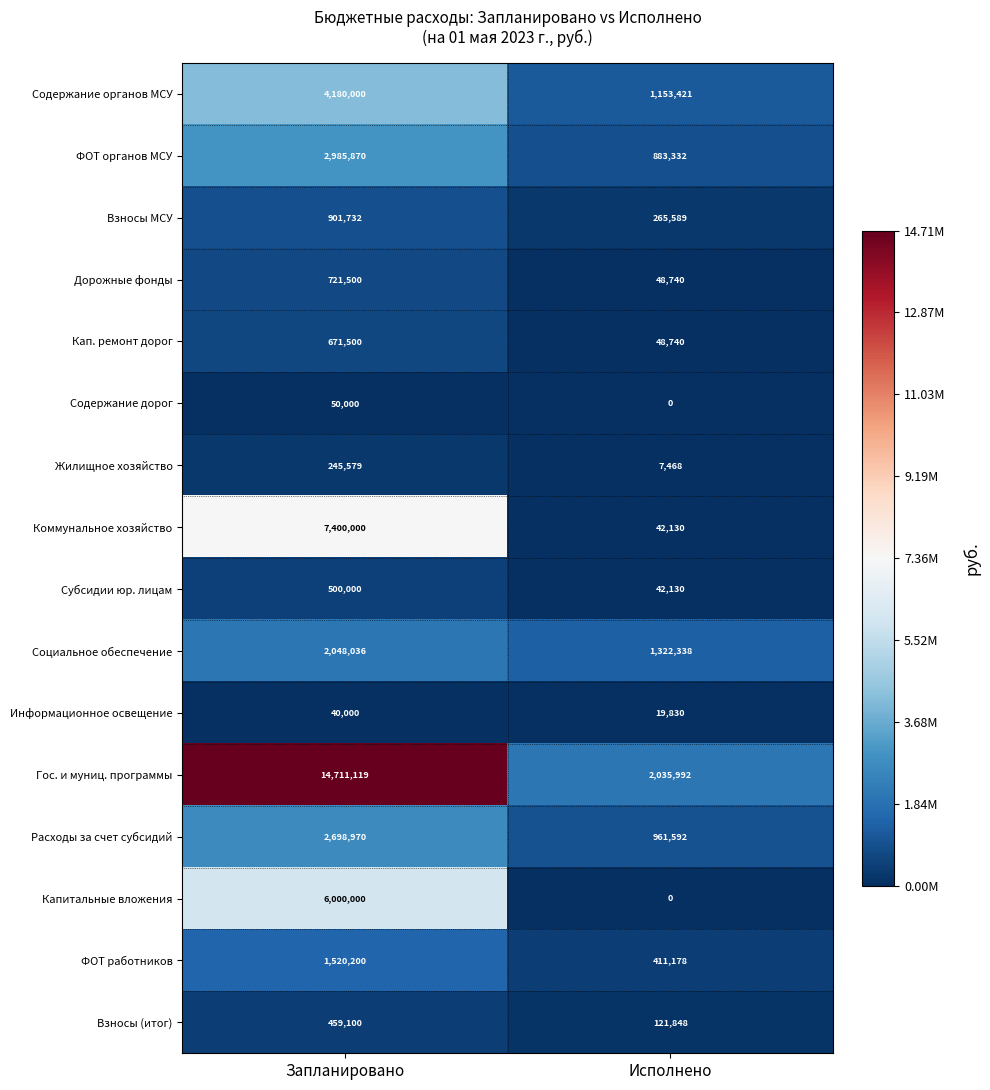

What value does the Субсидии юр. лицам series have at Исполнено?

42130